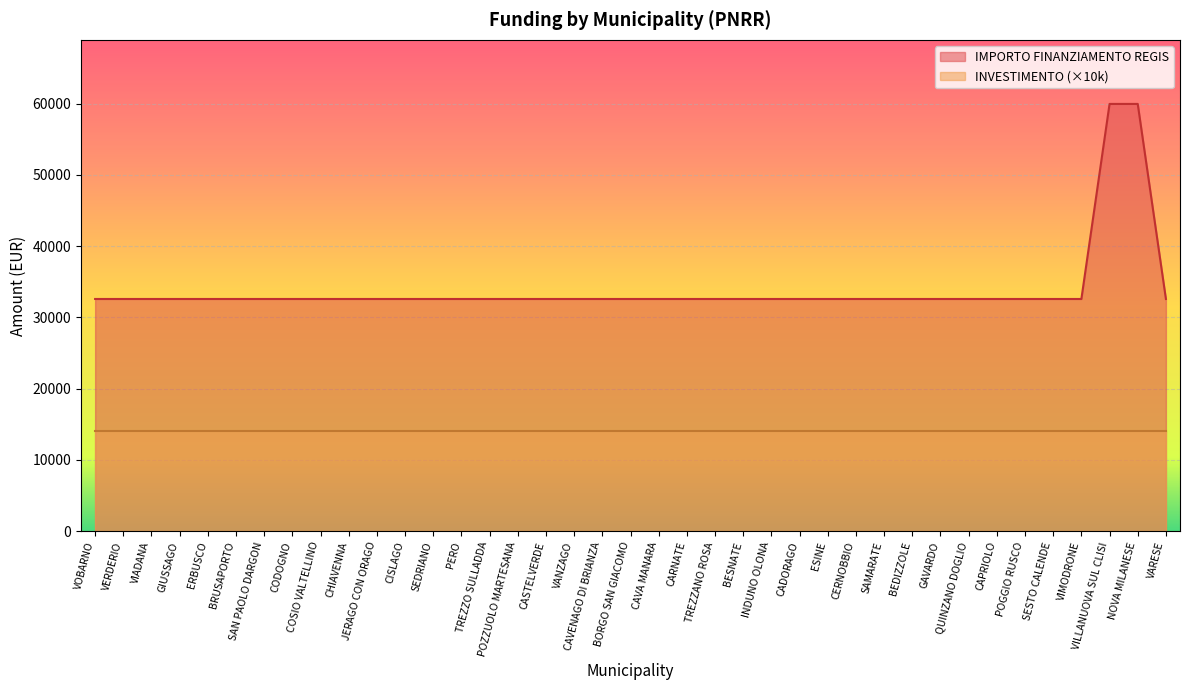

Does the chart display data point markers on the line(s)?

No